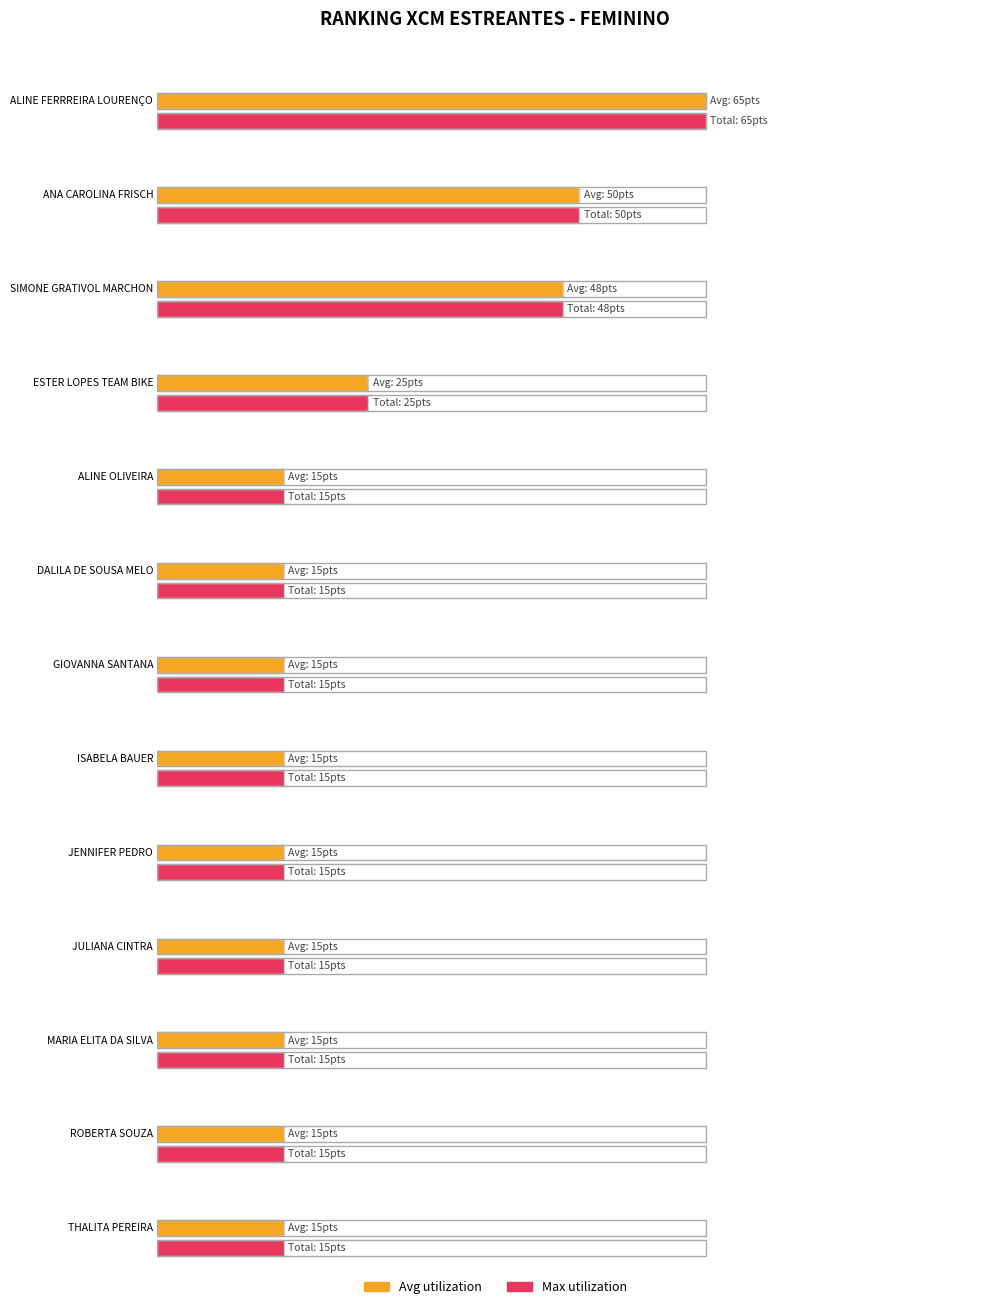

Reading left to right, what are all the values shown in this chart?

ALINE FERRREIRA LOURENÇO=65	ANA CAROLINA FRISCH=50	SIMONE GRATIVOL MARCHON=48	ESTER LOPES TEAM BIKE=25	ALINE OLIVEIRA=15	DALILA DE SOUSA MELO=15	GIOVANNA SANTANA=15	ISABELA BAUER=15	JENNIFER PEDRO=15	JULIANA CINTRA=15	MARIA ELITA DA SILVA=15	ROBERTA SOUZA=15	THALITA PEREIRA=15